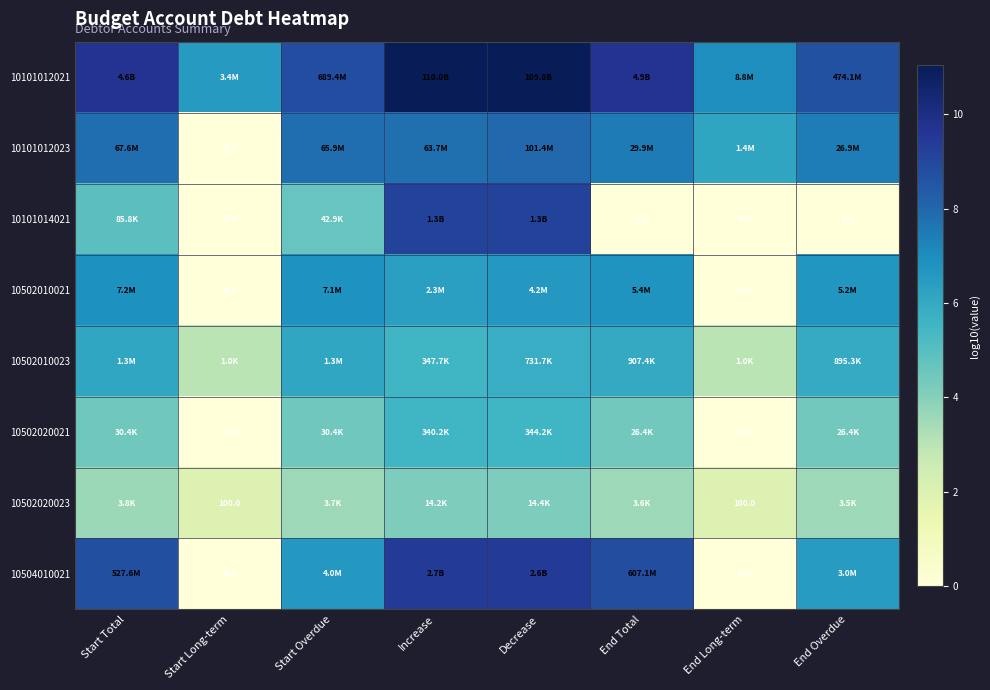

What is the lowest value of the 10101012021 series?

6.5